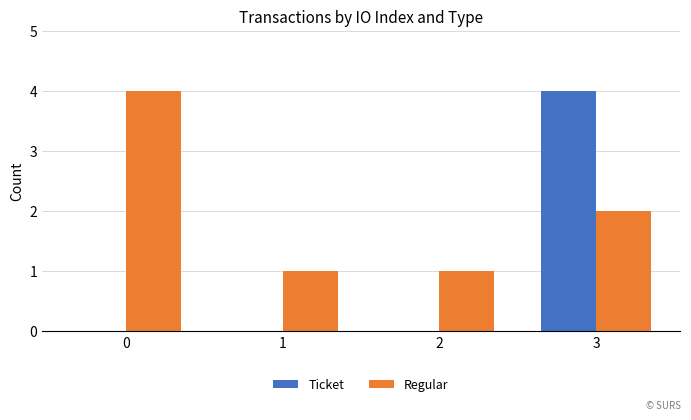

Is it true that Ticket equals 0 at 2?

True